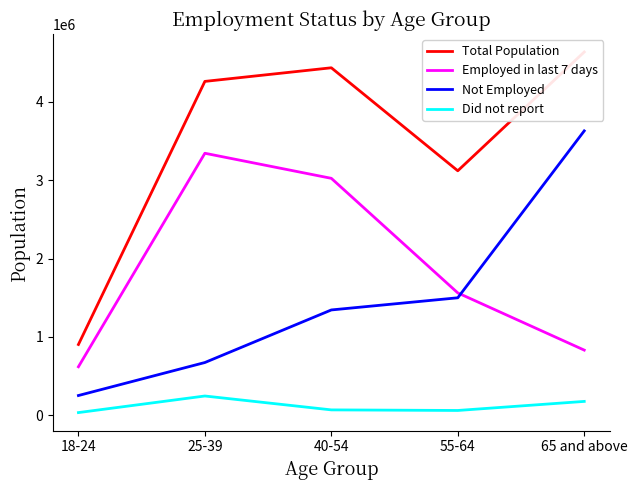

Rank the categories by Employed in last 7 days value from highest to lowest.

25-39, 40-54, 55-64, 65 and above, 18-24